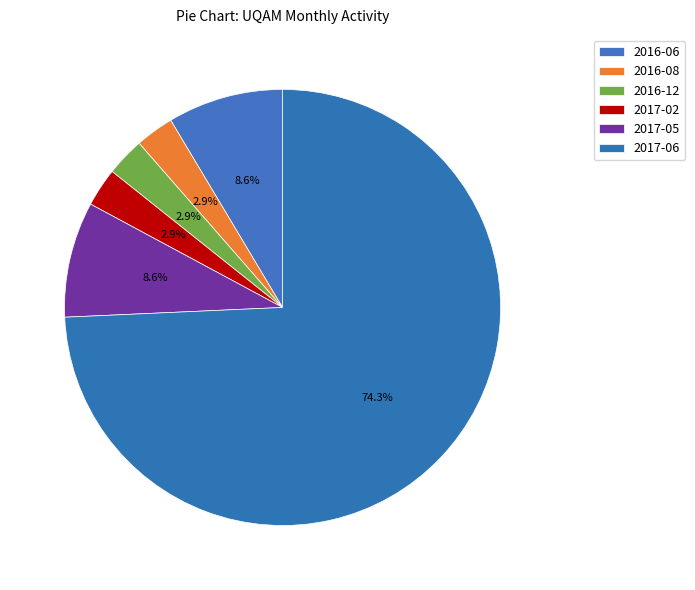

Count the number of slices in the pie.

6